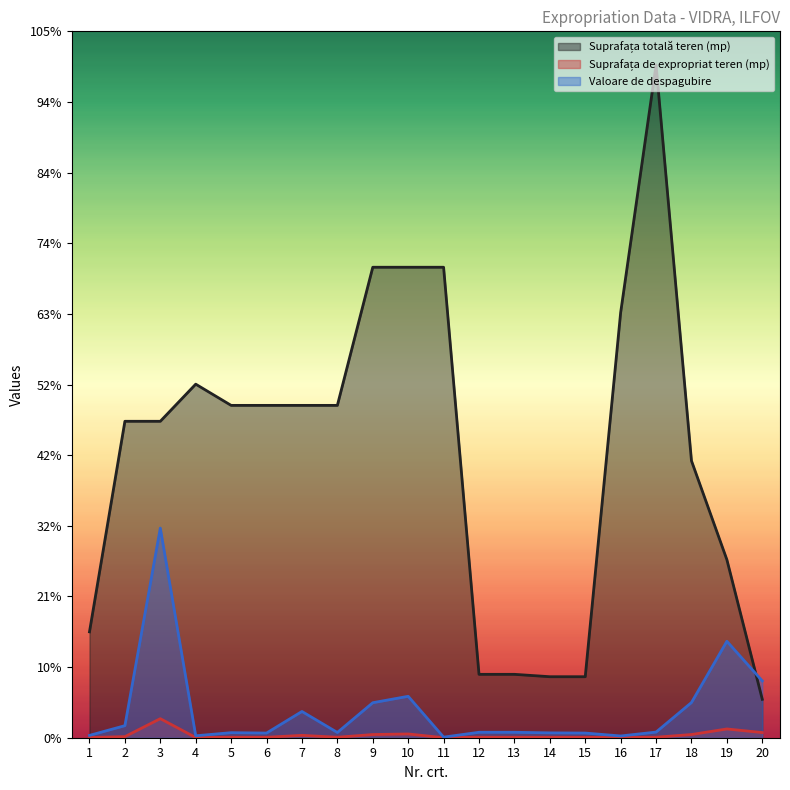

How many times do Valoare de despagubire and Suprafața totală teren (mp) cross each other?

1